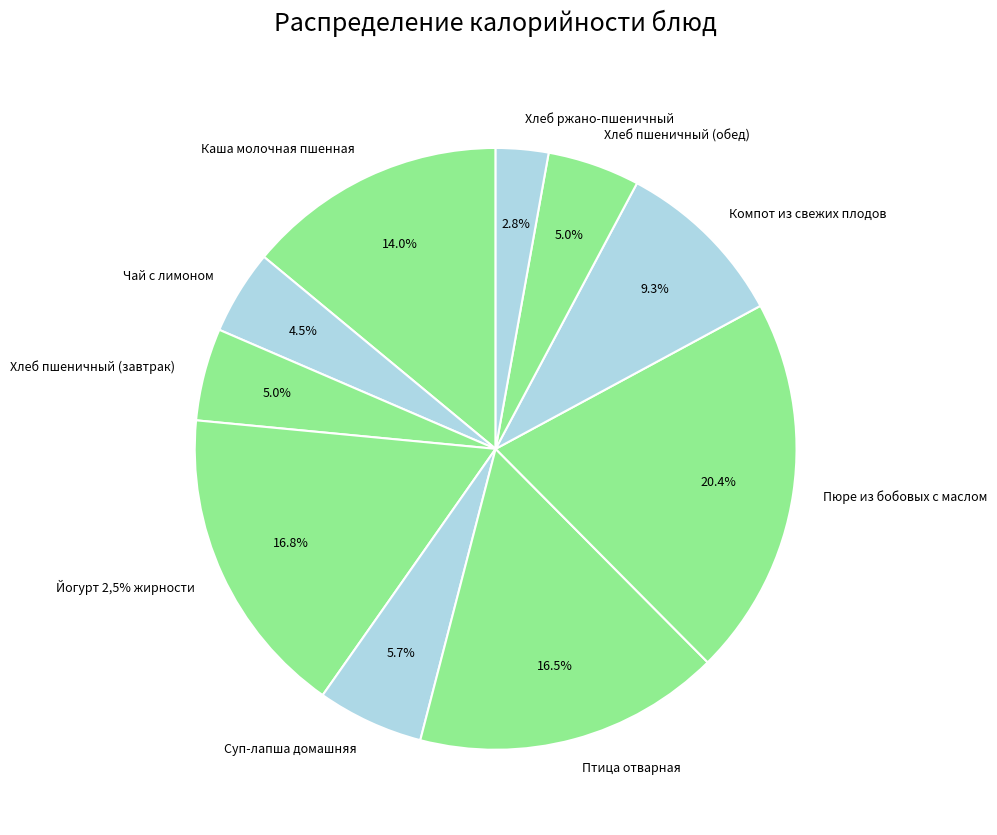

What percentage is the Чай с лимоном slice, to the nearest percent?

5%